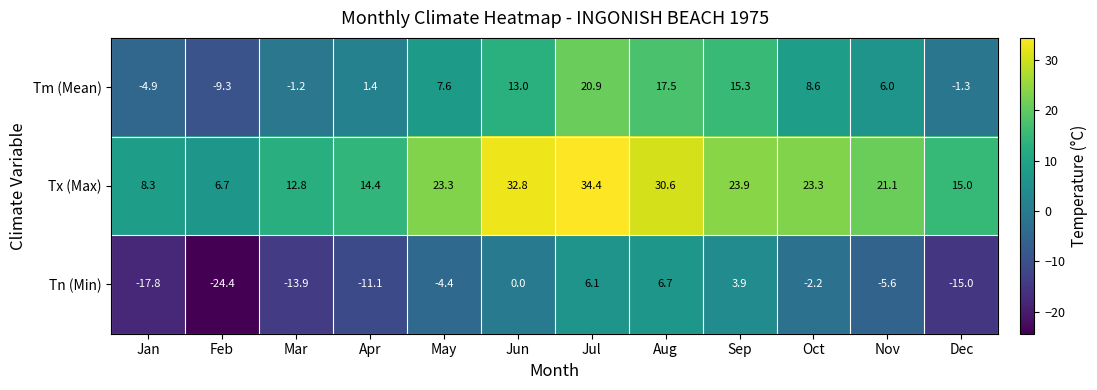

Which category has the lowest value in the Tn (Min) series?

Feb